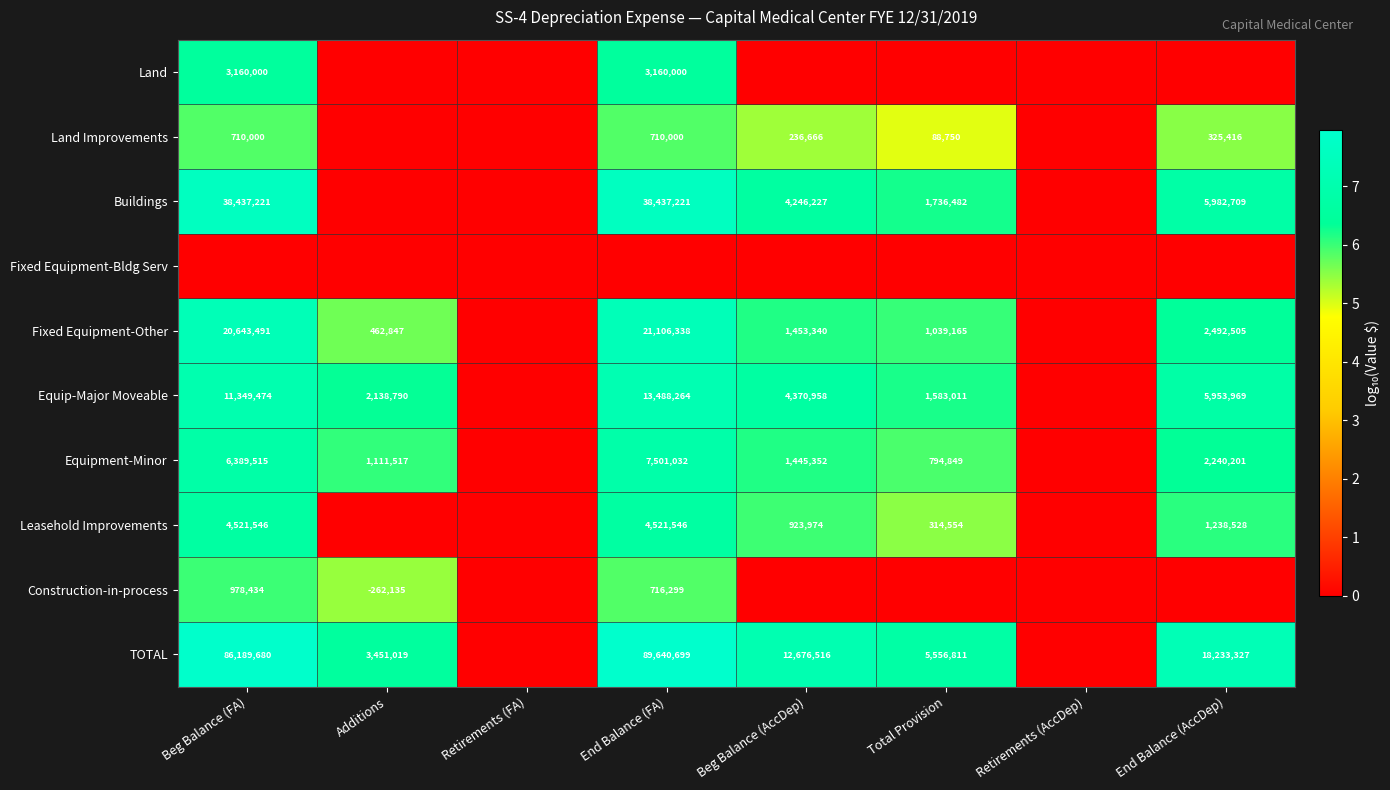

The value of Equipment-Minor at Additions is 1111517. True or false?

True